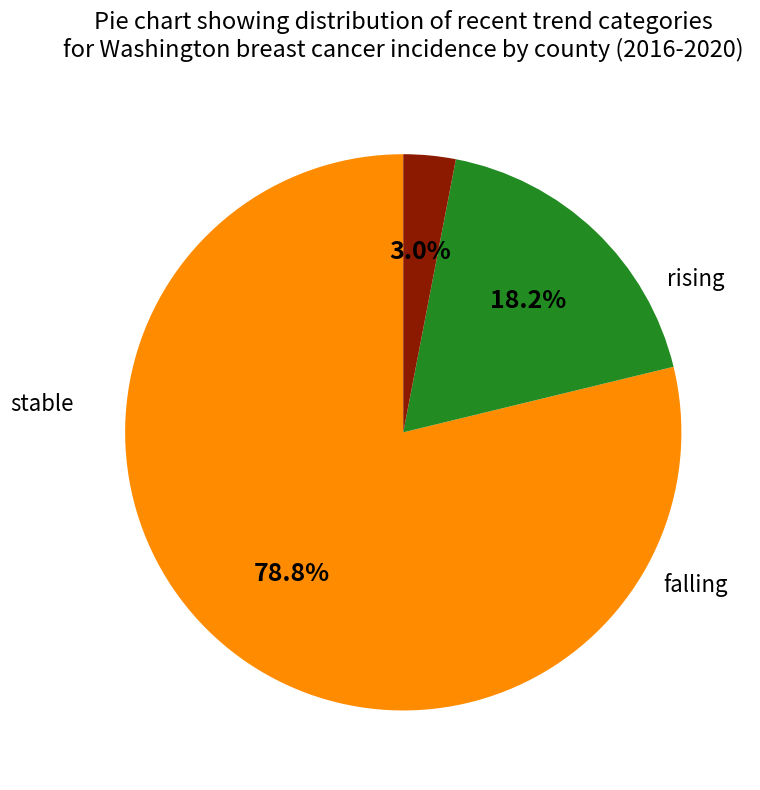

Which slice is the largest?

stable